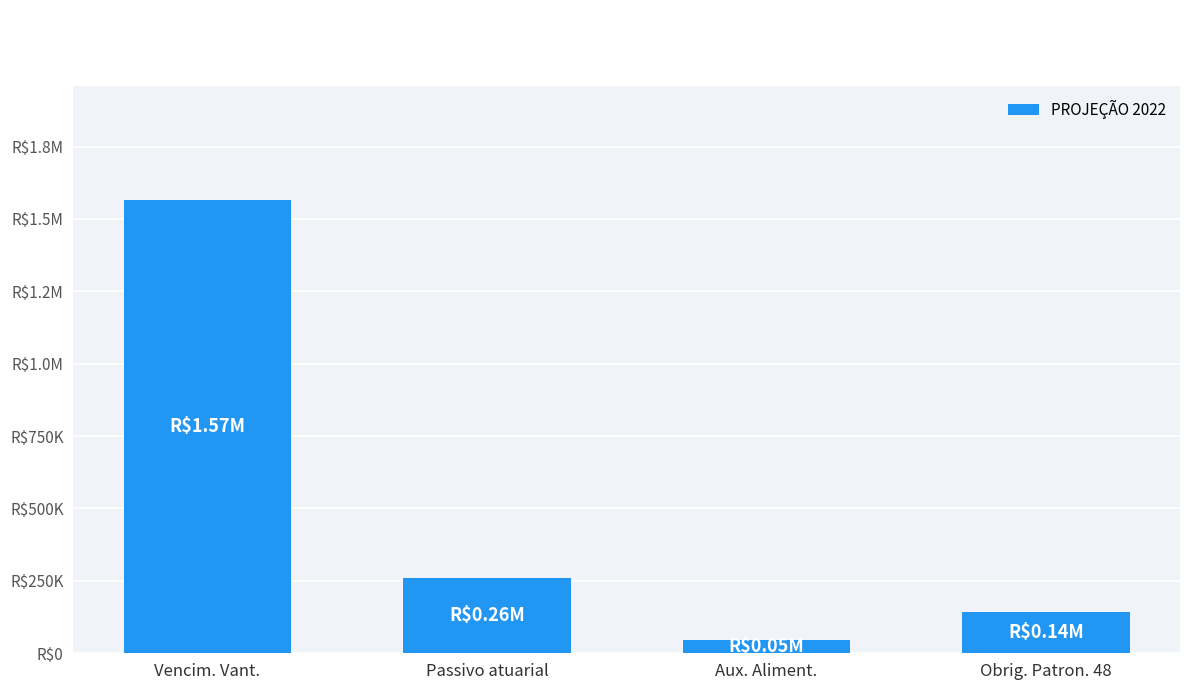

At which category does the chart reach its minimum across all series?

Aux. Aliment.